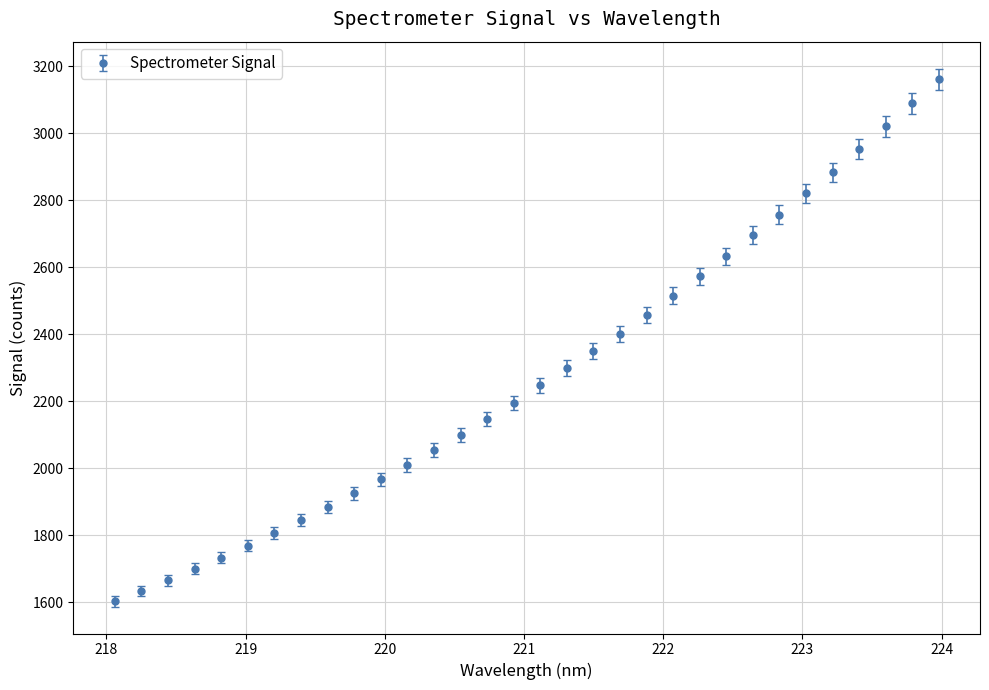

What is the smallest value displayed?

1603.3